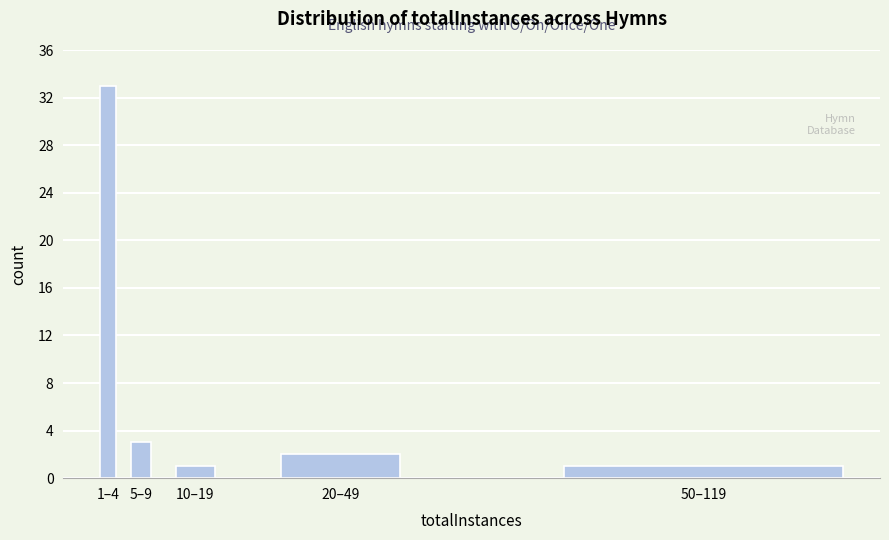

Reading left to right, what are all the values shown in this chart?

33	3	1	2	1